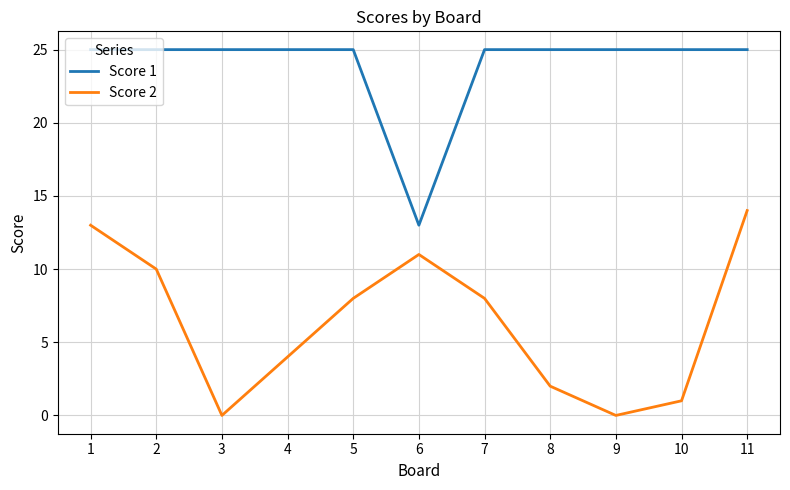

Reading right to left, extract all data points from this chart.

Score 1: 25	25	25	25	25	13	25	25	25	25	25
Score 2: 14	1	0	2	8	11	8	4	0	10	13